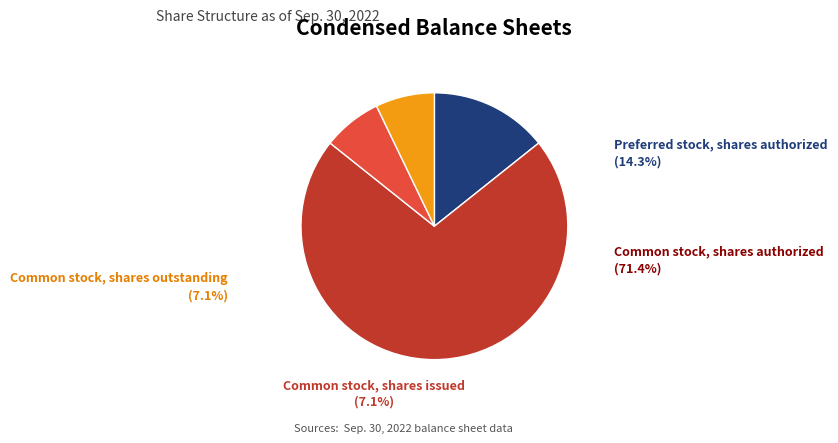

To the nearest percent, what is the combined percentage of Preferred stock, shares authorized and Common stock, shares issued?

21%